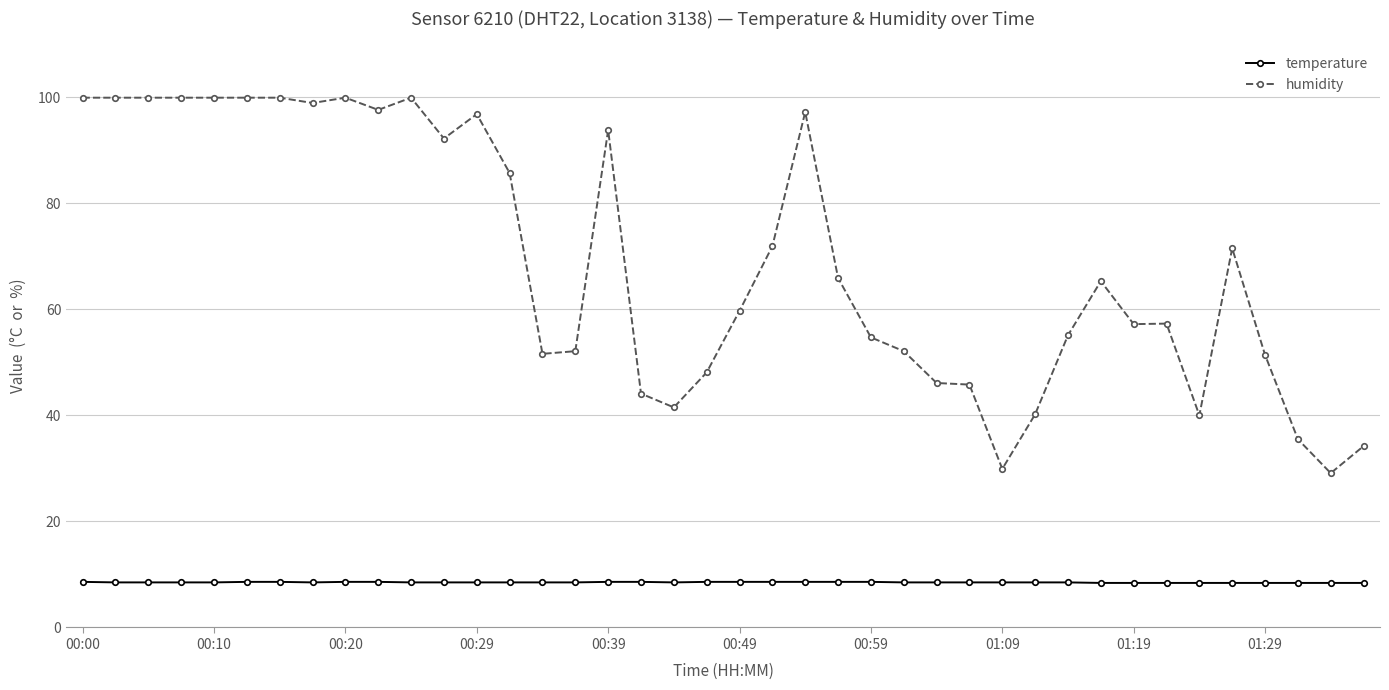

True or false: temperature and humidity intersect in this chart.

False